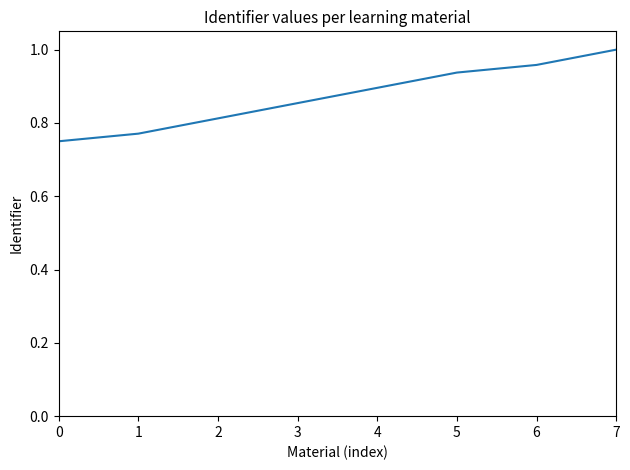

The value at 3 is 0.4. True or false?

False